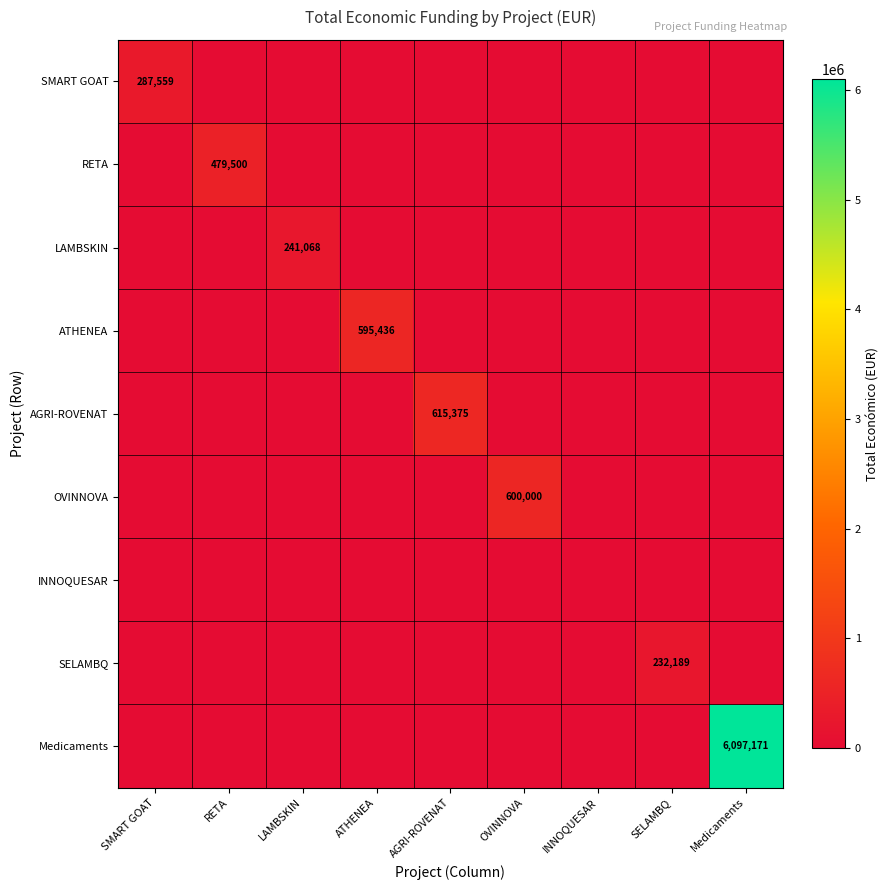

The Medicaments series shows 0 at AGRI-ROVENAT. True or false?

True